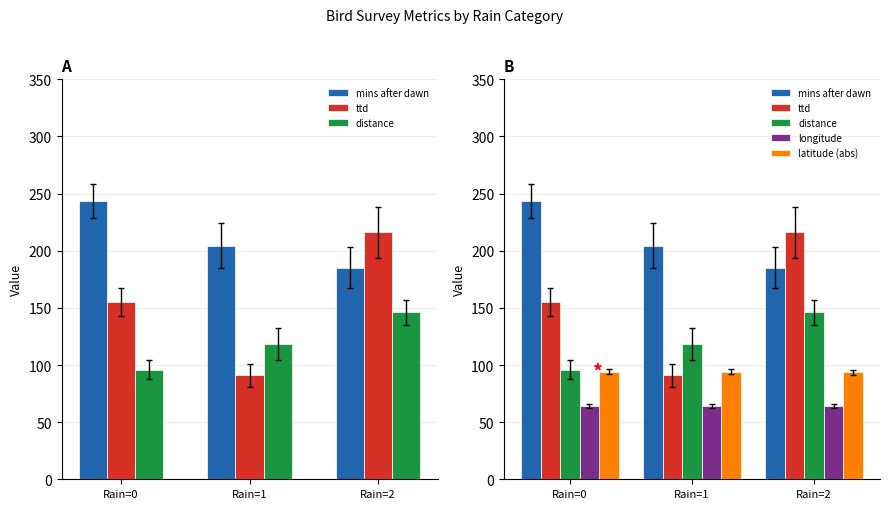

How many categories are shown in the chart?

3